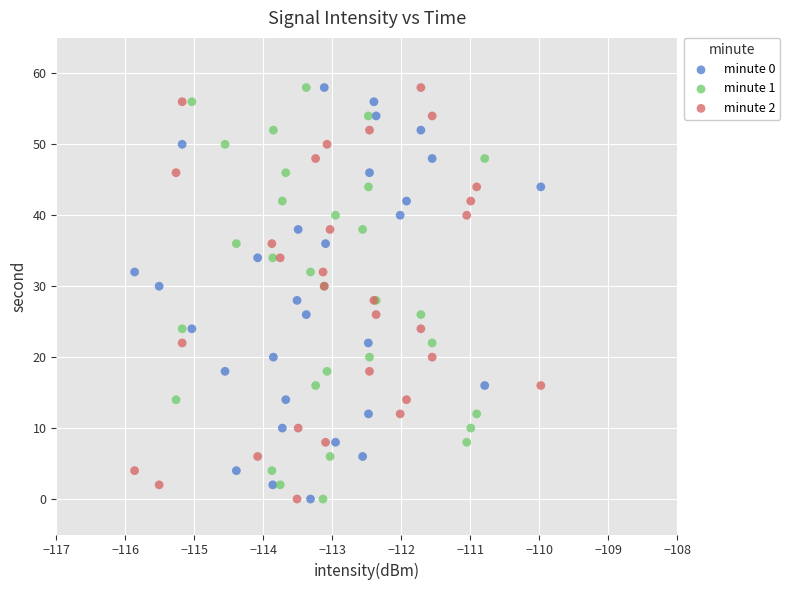

What are all the series names shown in the legend?

minute 0, minute 1, minute 2